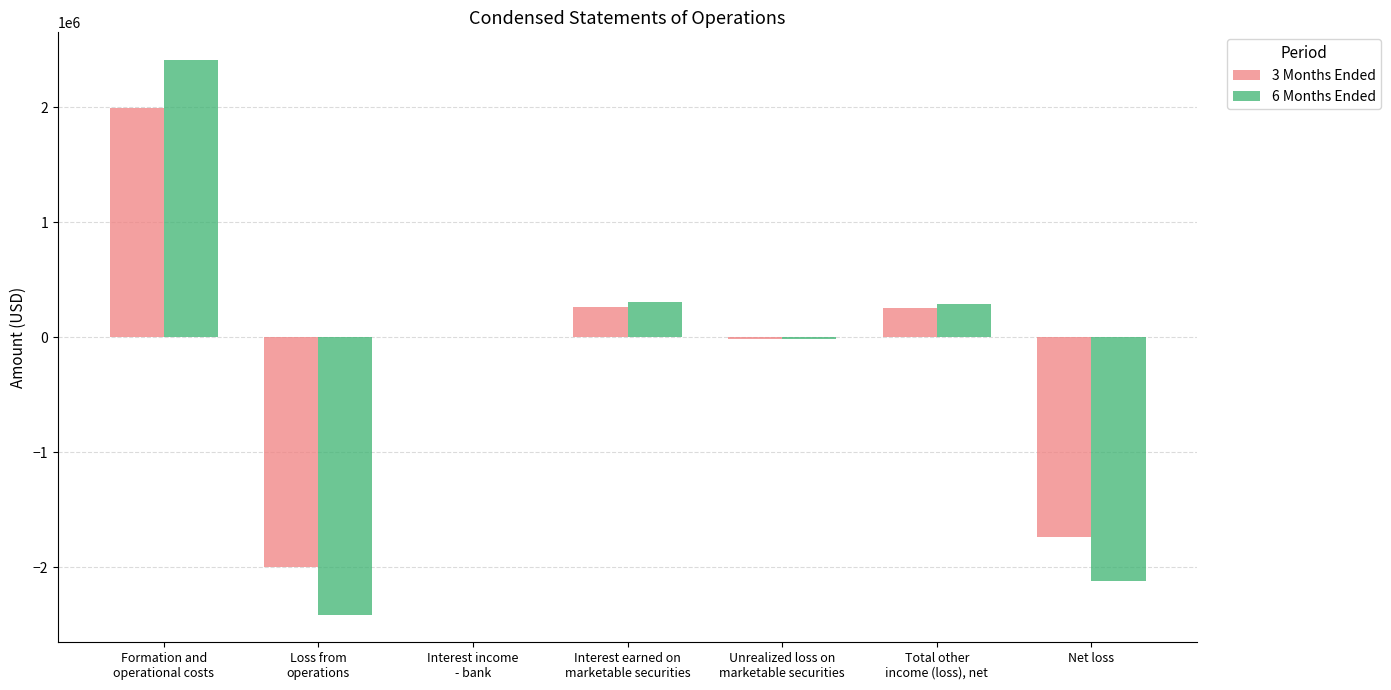

Which series has the largest range (max minus min)?

6 Months Ended